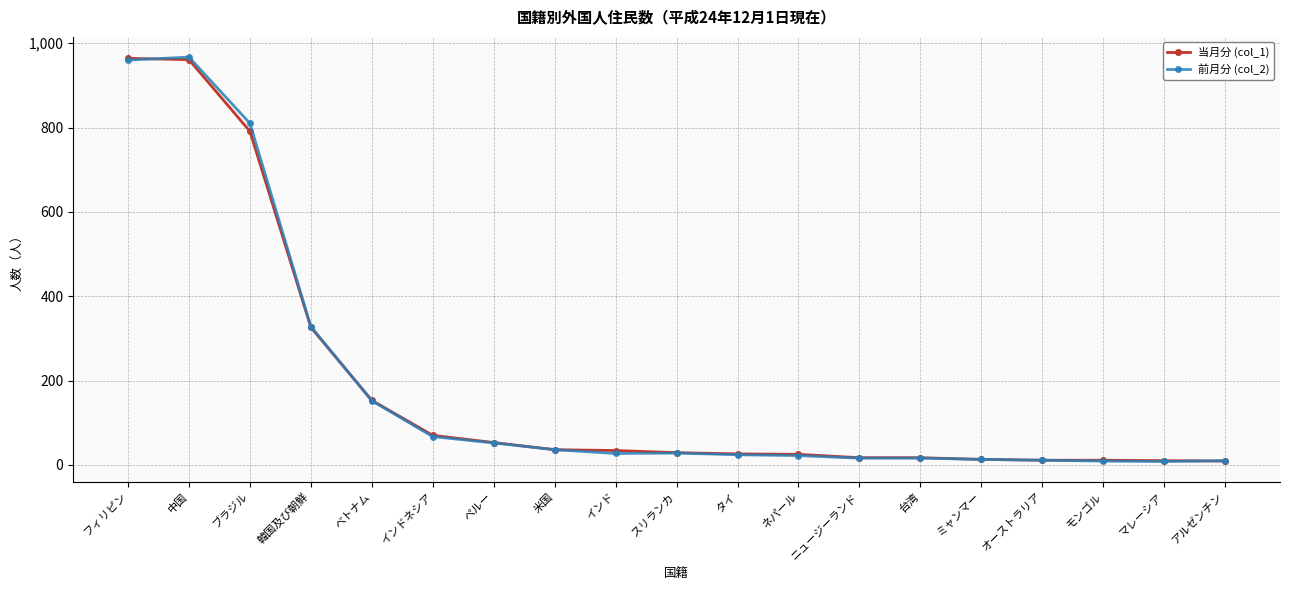

What is the label of the 3rd point from the right?

モンゴル